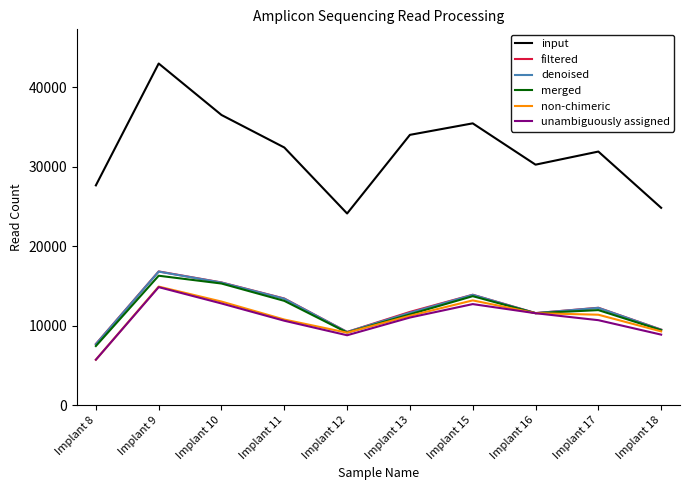

What value does the input series have at Implant 8?

27664